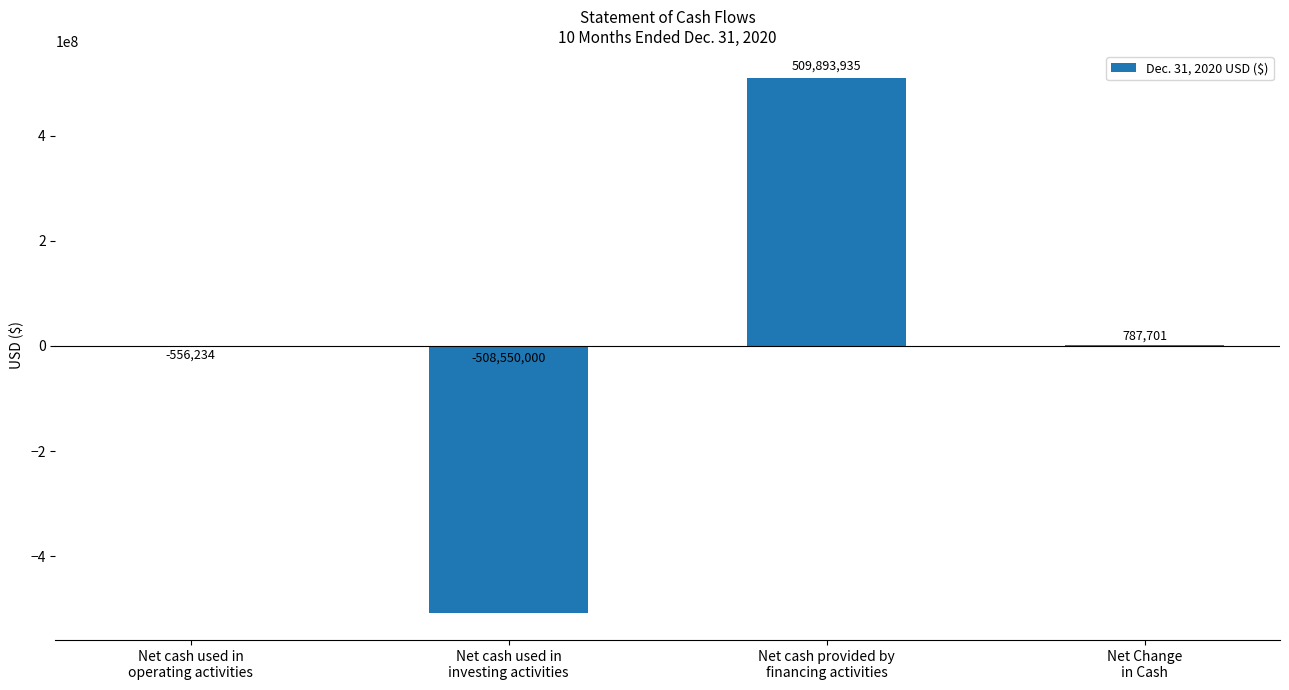

What is the greatest value displayed?

509893935